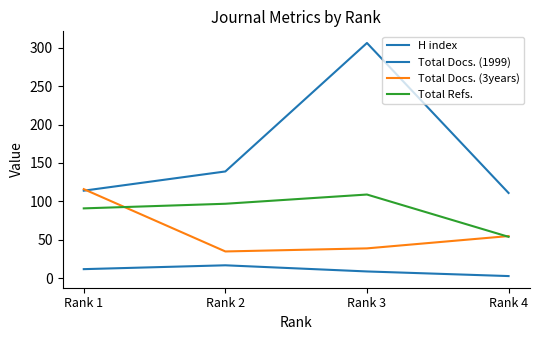

Which category has the highest value across all series?

Rank 3